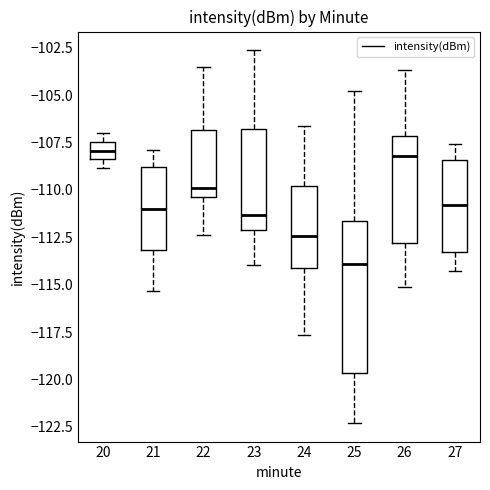

Comparing the boxes themselves (not the whiskers), which one is the tallest?

25